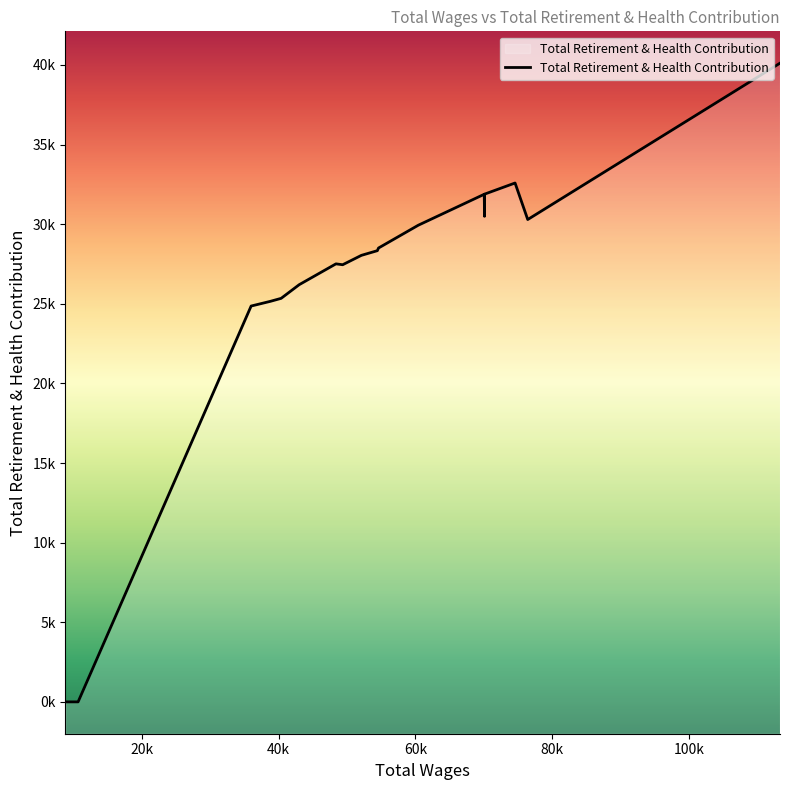

What is the difference between the maximum and minimum values?

40111